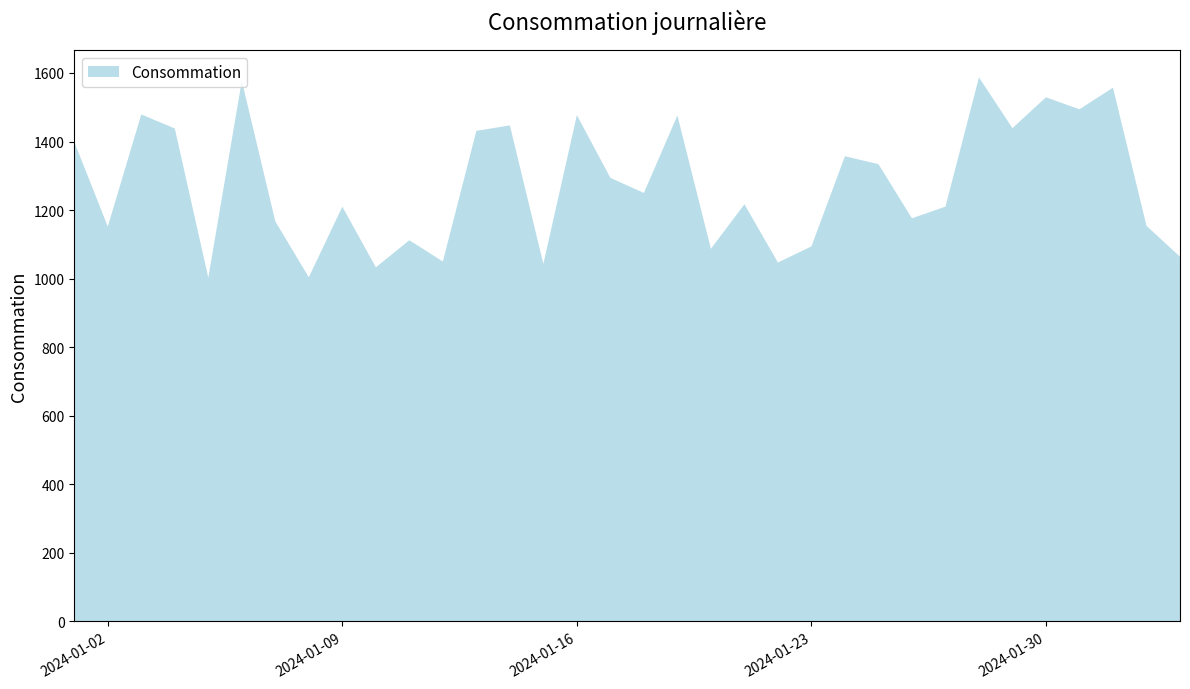

Reading left to right, extract all data points from this chart.

2024-01-01=1399	2024-01-02=1152	2024-01-03=1479	2024-01-04=1438	2024-01-05=1003	2024-01-06=1577	2024-01-07=1167	2024-01-08=1004	2024-01-09=1210	2024-01-10=1033	2024-01-11=1112	2024-01-12=1050	2024-01-13=1431	2024-01-14=1447	2024-01-15=1043	2024-01-16=1477	2024-01-17=1294	2024-01-18=1250	2024-01-19=1476	2024-01-20=1087	2024-01-21=1217	2024-01-22=1047	2024-01-23=1094	2024-01-24=1357	2024-01-25=1334	2024-01-26=1176	2024-01-27=1210	2024-01-28=1587	2024-01-29=1439	2024-01-30=1529	2024-01-31=1494	2024-02-01=1557	2024-02-02=1154	2024-02-03=1064